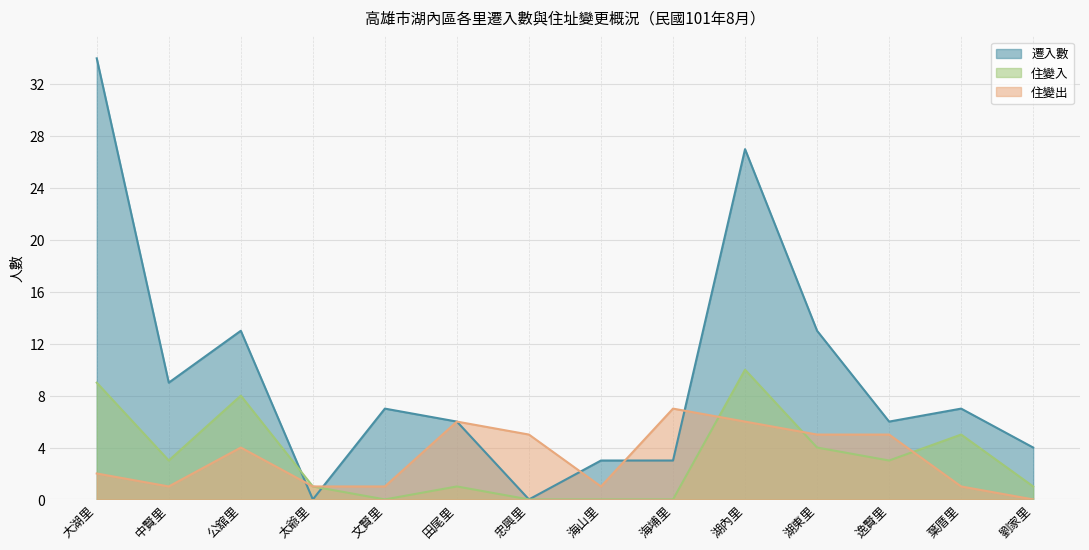

In 住變入, how many points are lower than both neighbors (excluding endpoints)?

3